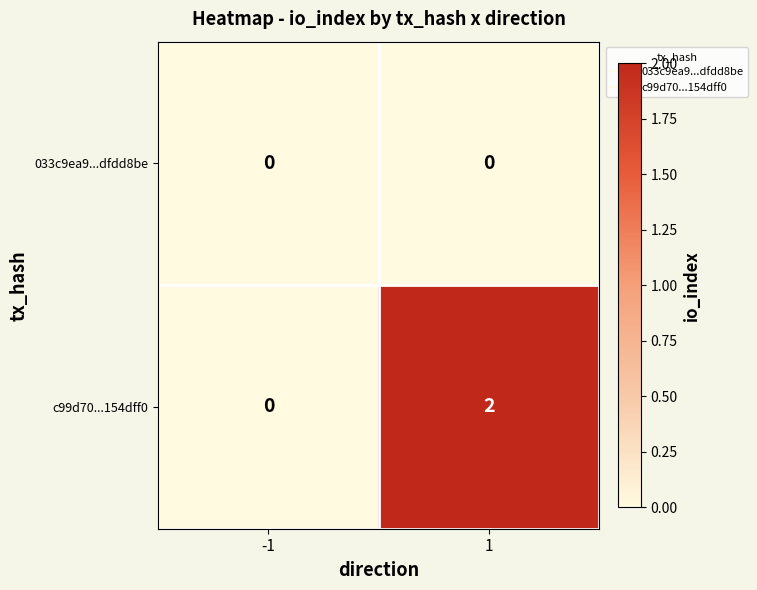

The value of c99d70...154dff0 at 1 is 2. True or false?

True